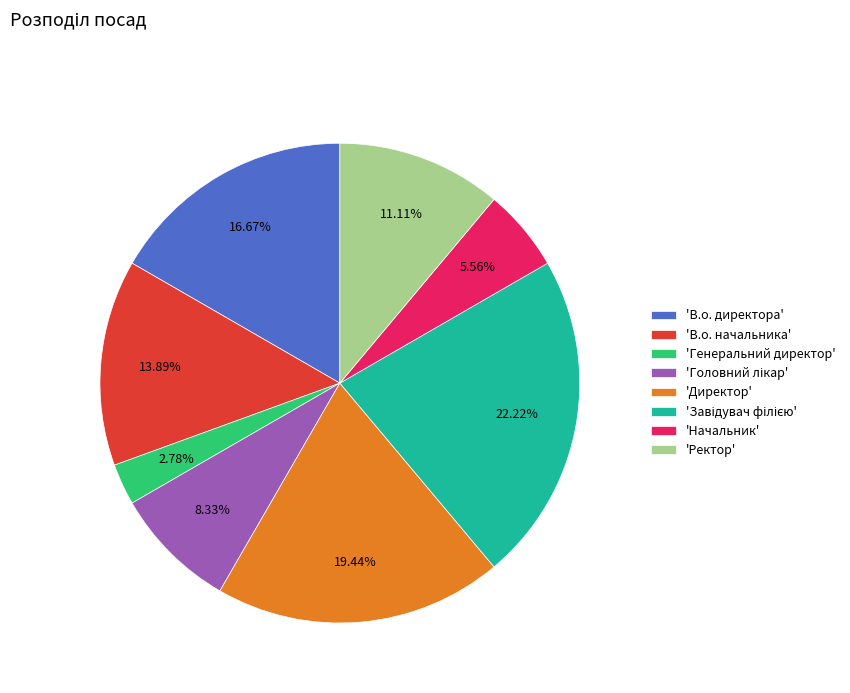

Between 'Ректор' and 'Начальник', which is larger?

'Ректор'